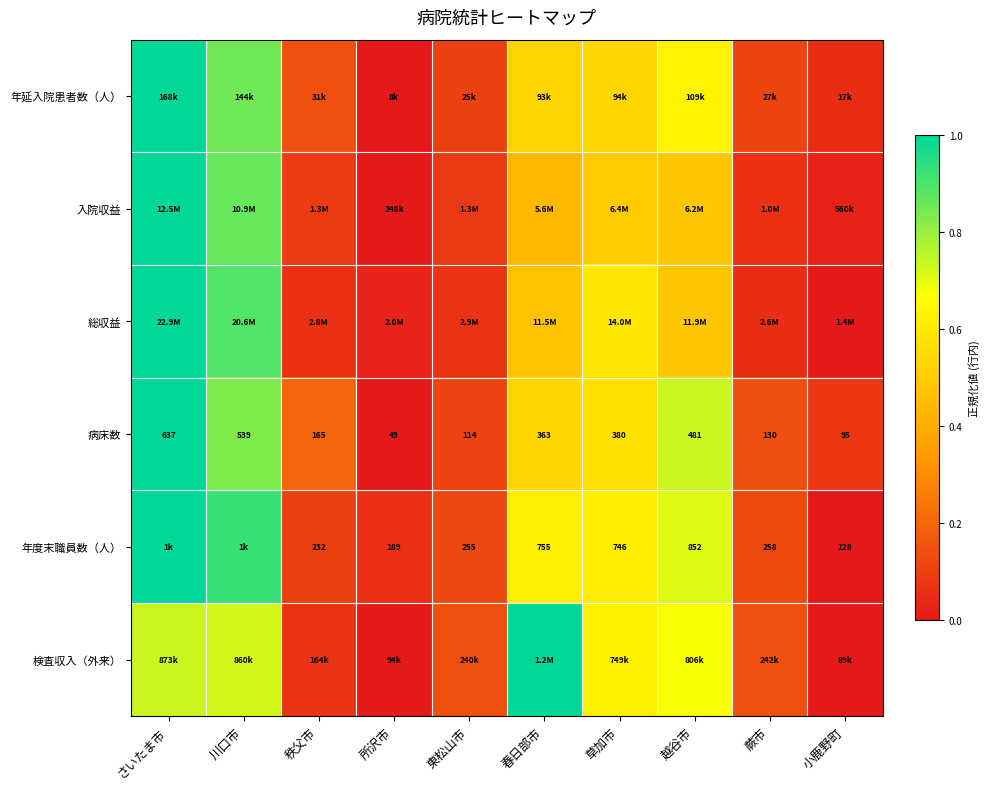

List the labels in order of 病床数 value, largest first.

さいたま市, 川口市, 越谷市, 草加市, 春日部市, 秩父市, 蕨市, 東松山市, 小鹿野町, 所沢市